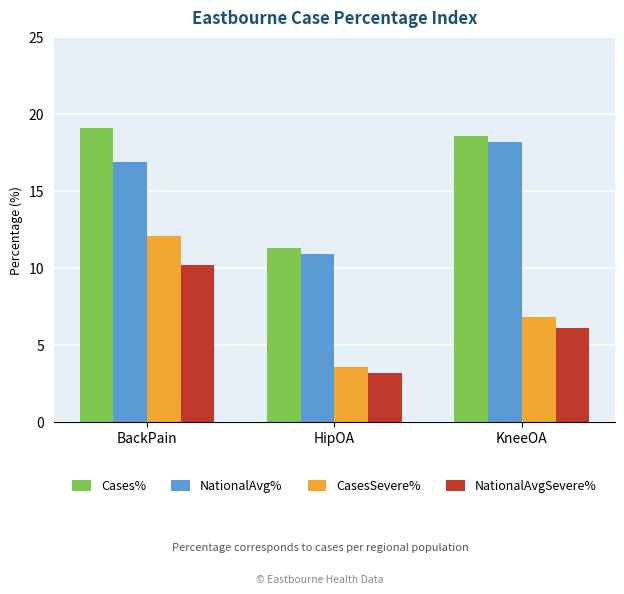

List the series in order of their peak value, highest first.

Cases%, NationalAvg%, CasesSevere%, NationalAvgSevere%